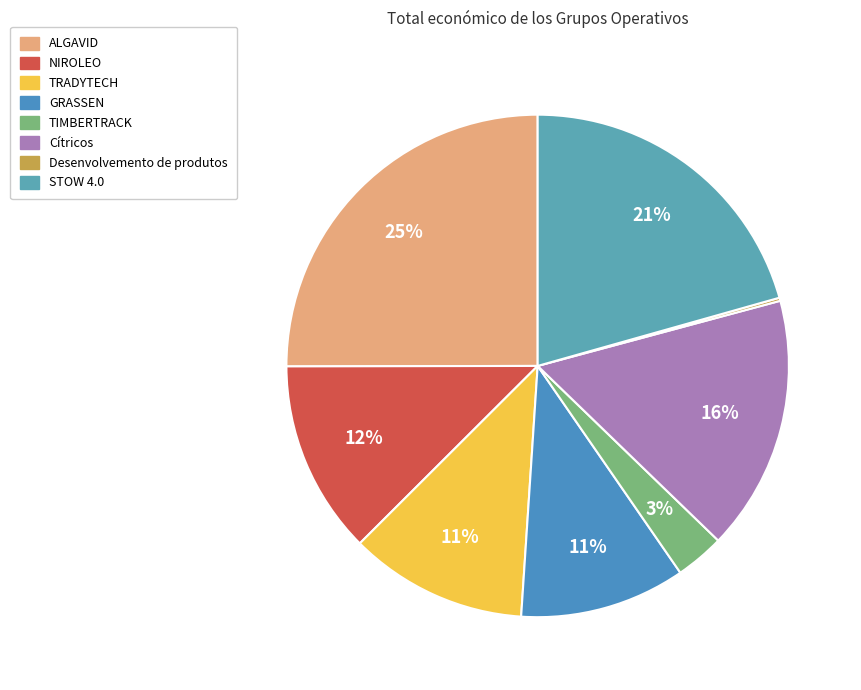

How many segments does this pie chart have?

8